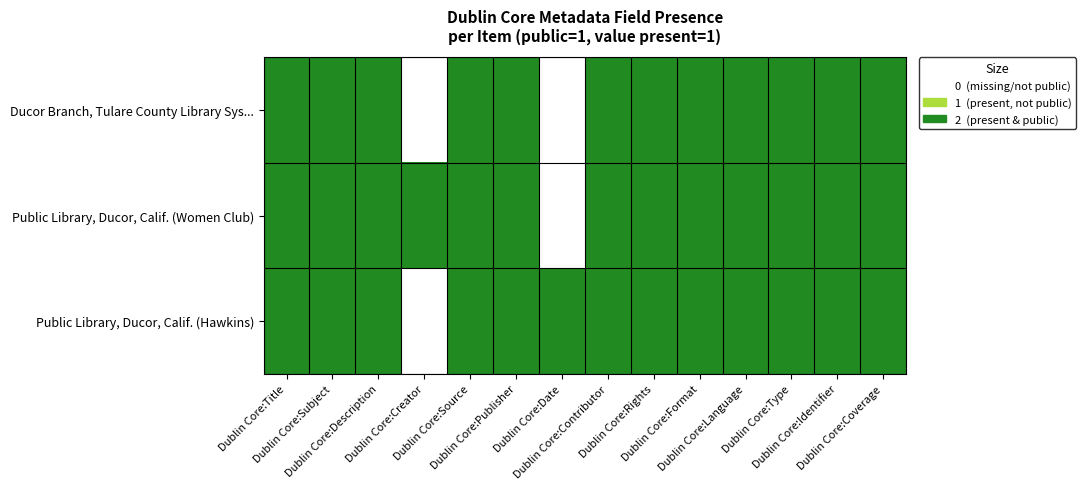

Between Dublin Core:Description and Dublin Core:Subject, which is larger?

Dublin Core:Description